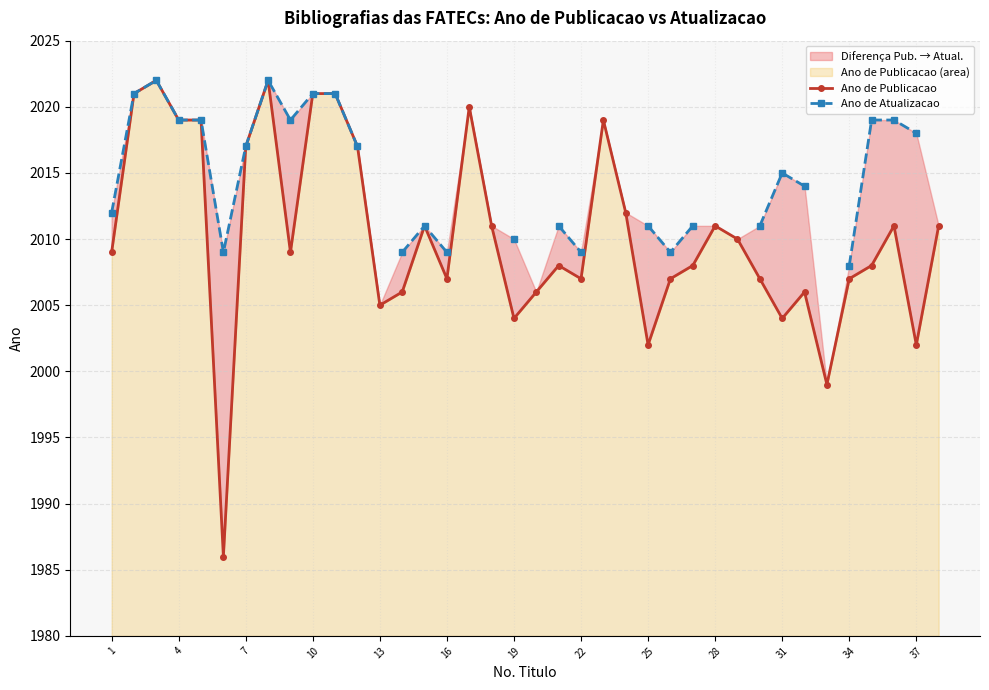

What is the minimum value shown in the chart?

1986.0